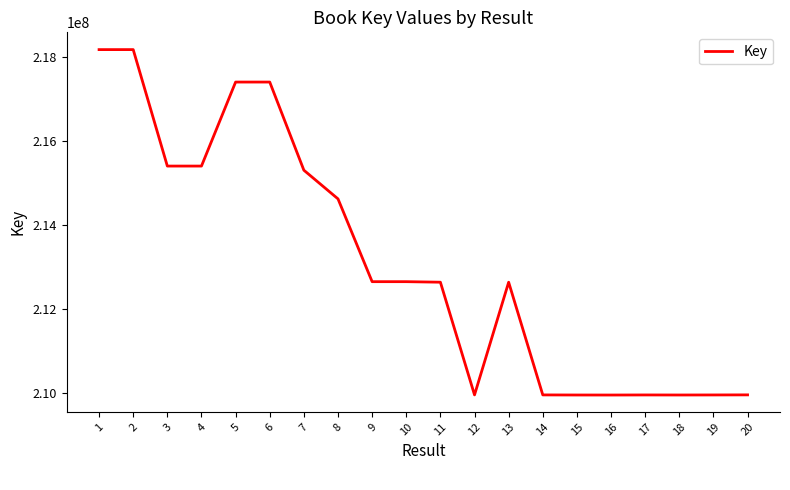

What is the change in value from 5 to 16?

-7439197